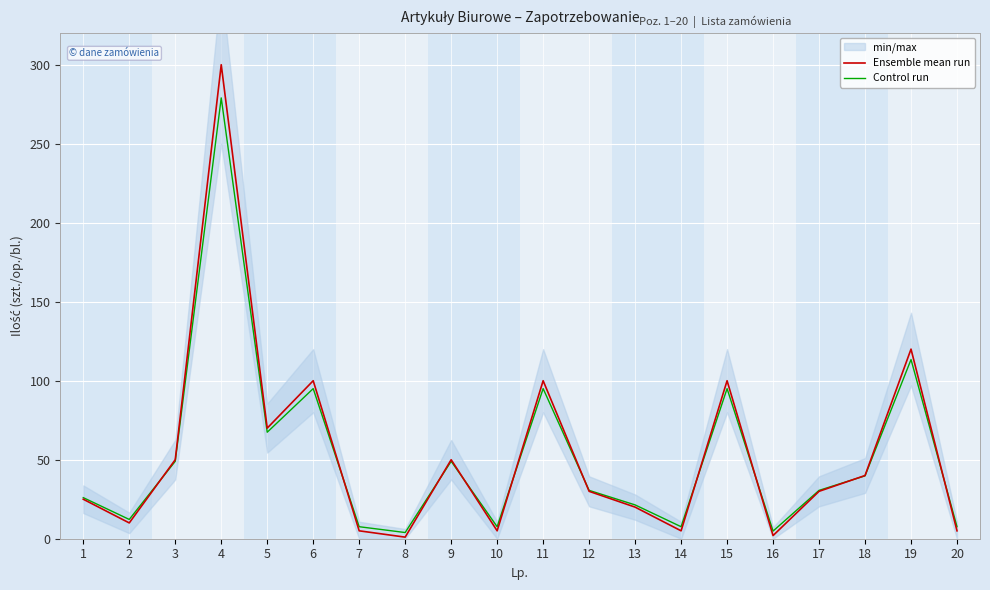

Where is Ensemble mean run nearest to the value 150?

19